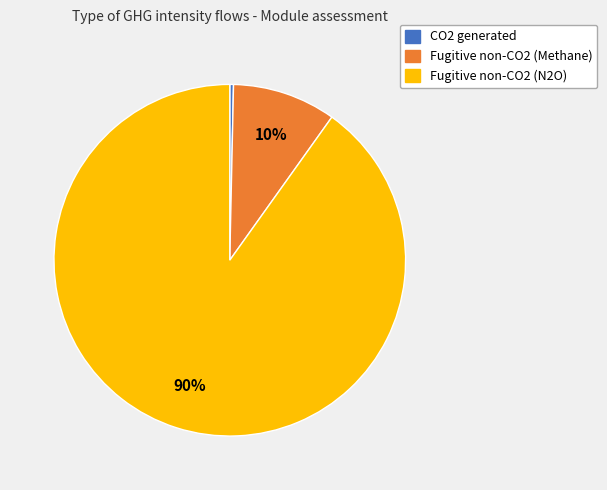

Does any single category account for the majority?

Yes